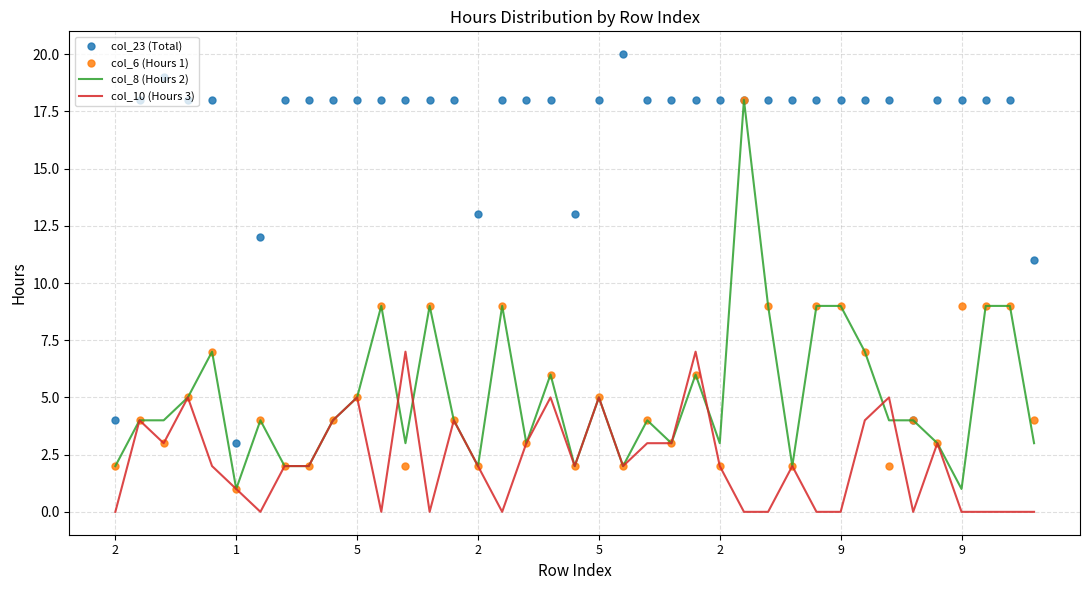

Which series has the largest total across all categories?

col_23 (Total)